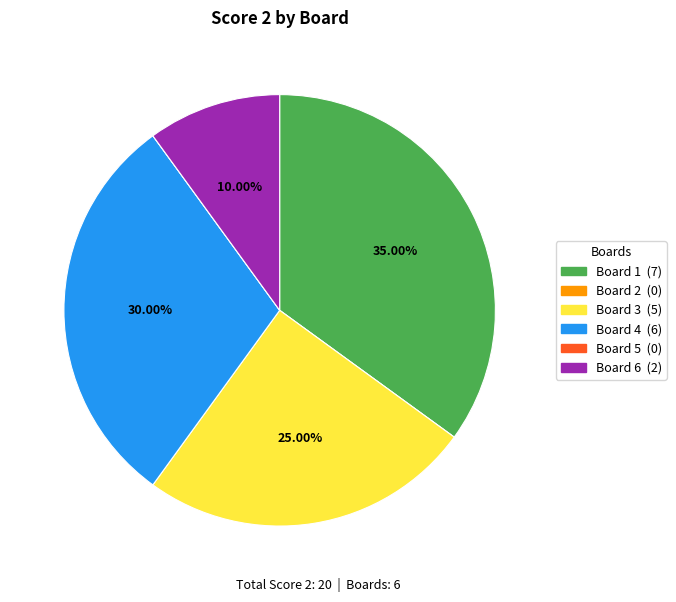

Is Board 3 the majority of the pie?

No